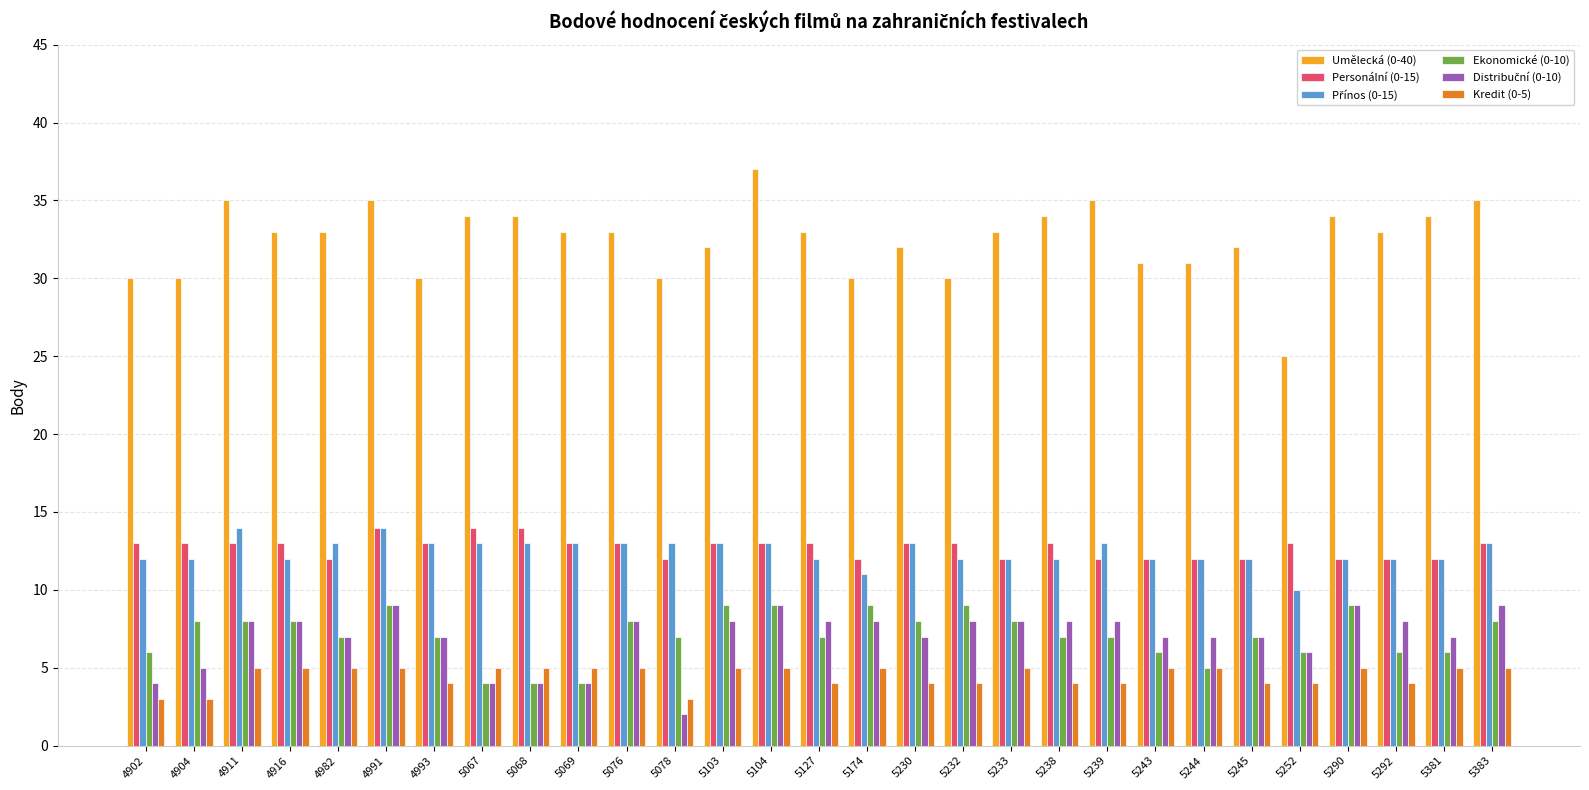

At which category does the chart reach its minimum across all series?

5078